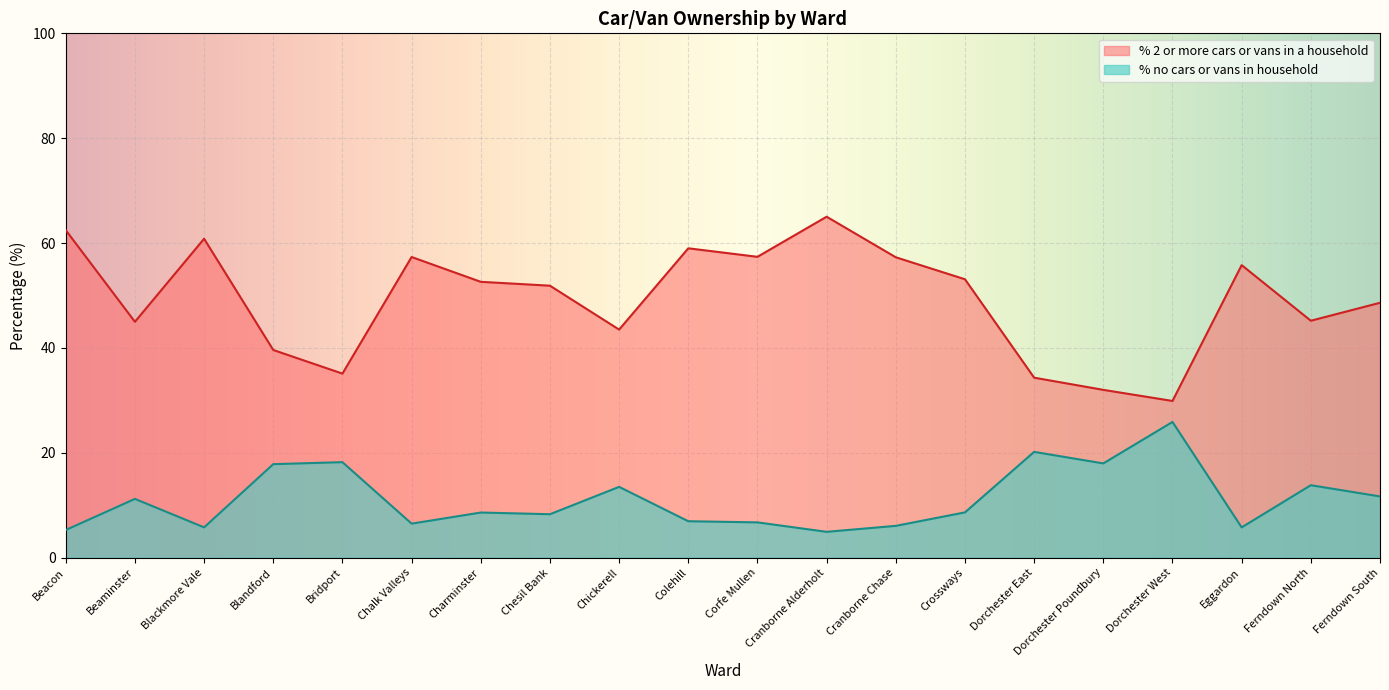

What position from the right is Corfe Mullen?

10